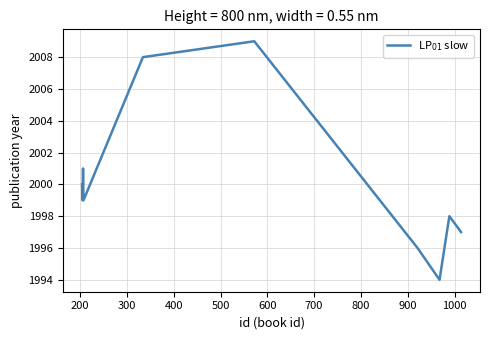

Does the chart have visible grid lines?

Yes